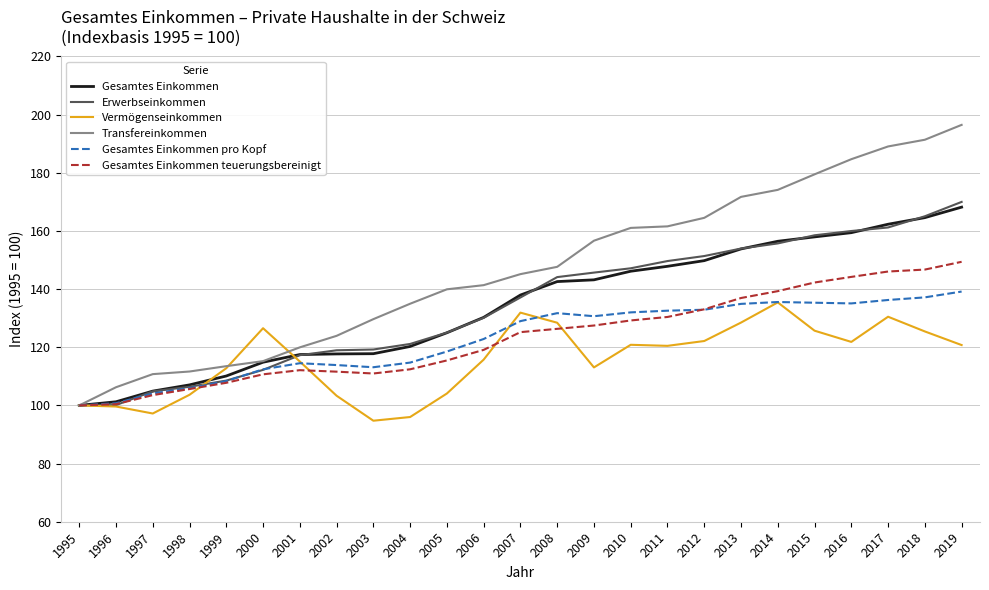

At which category is the sum across all series the highest?

2019